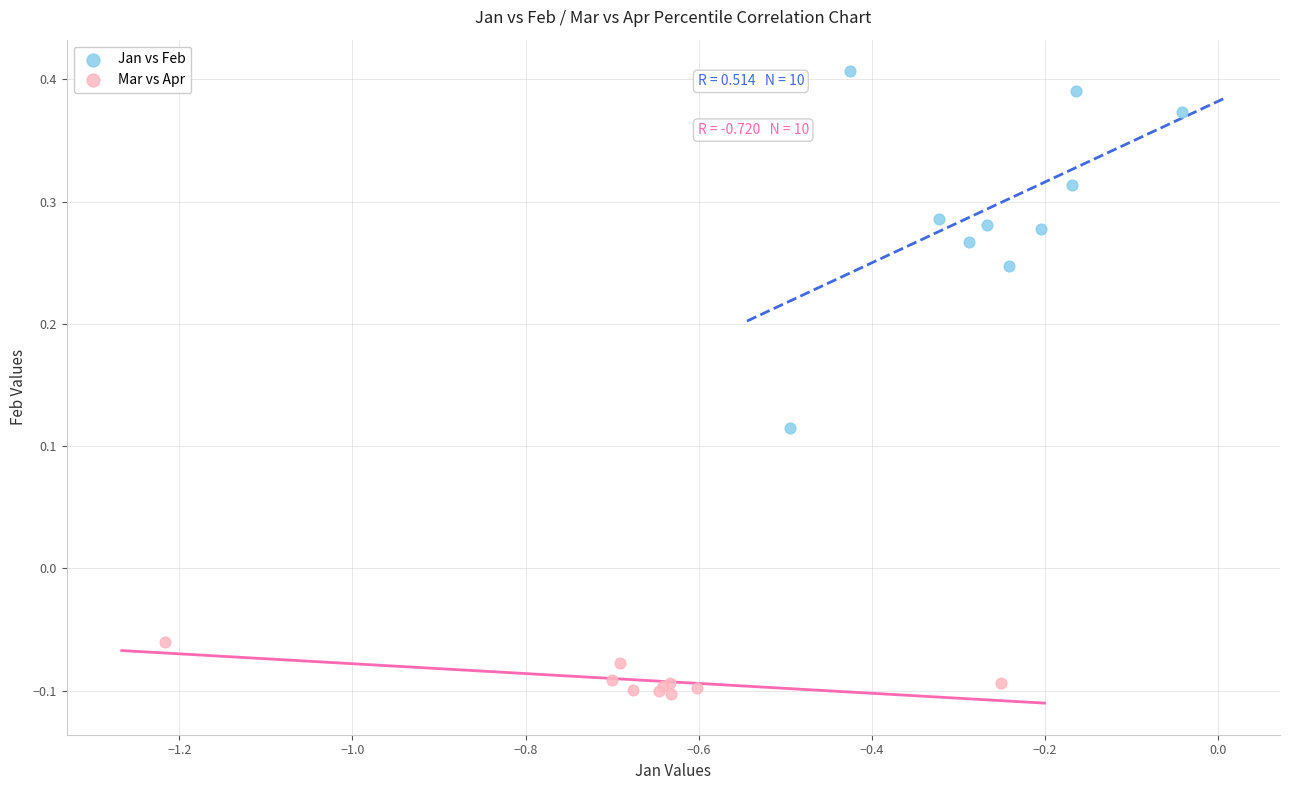

Which series contains the highest Y value?

Jan vs Feb